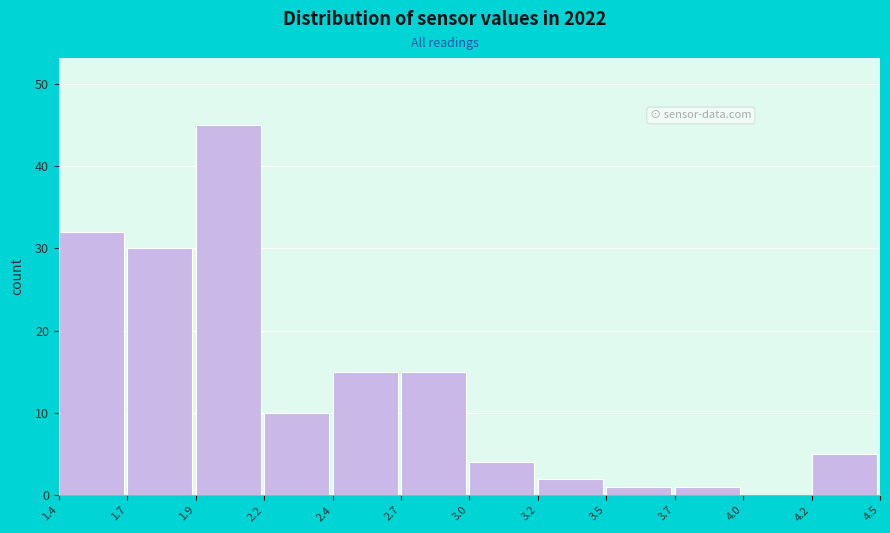

Reading left to right, what are all the values shown in this chart?

1.4=32	1.7=30	1.9=45	2.2=10	2.4=15	2.7=15	3.0=4	3.2=2	3.5=1	3.7=1	4.0=0	4.2=5